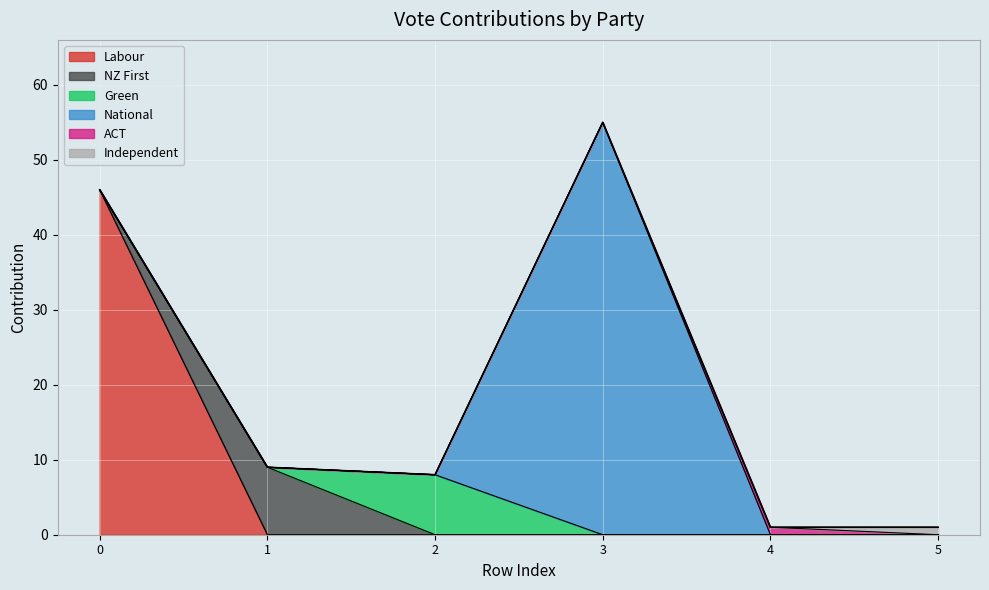

The value of Independent at 1 is -1. True or false?

False